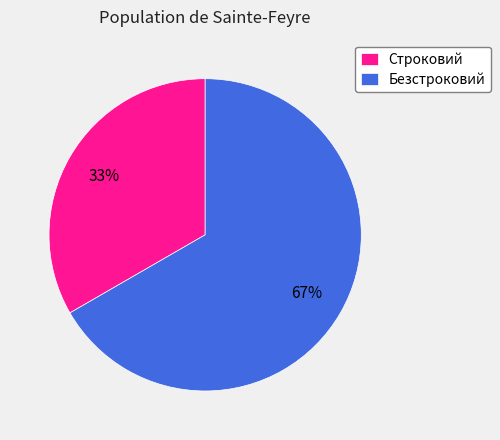

To the nearest percent, what percentage of the pie is Строковий?

33%